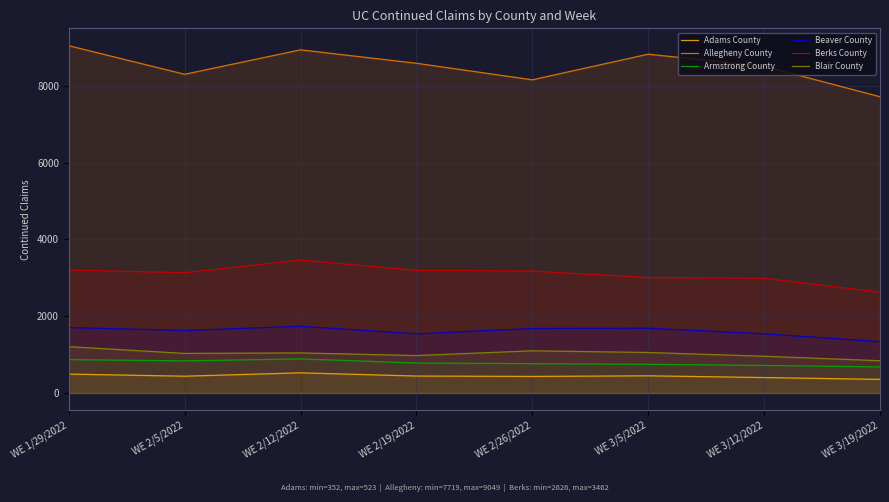

At WE 2/12/2022, list the series in order from largest to smallest.

Allegheny County, Berks County, Beaver County, Blair County, Armstrong County, Adams County